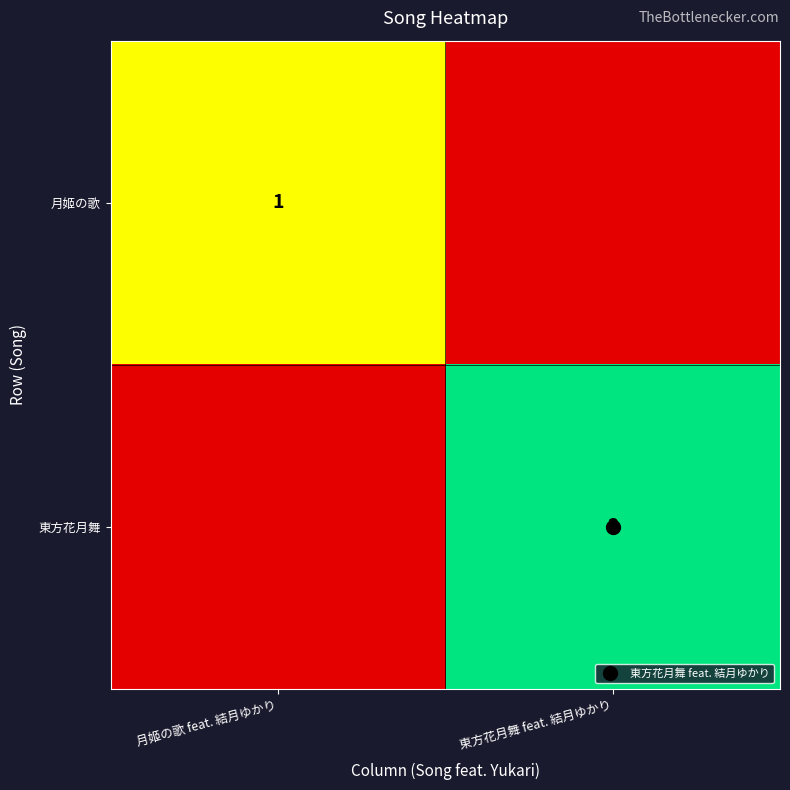

Rank the series at 東方花月舞 feat. 結月ゆかり from lowest to highest value.

月姬の歌, 東方花月舞